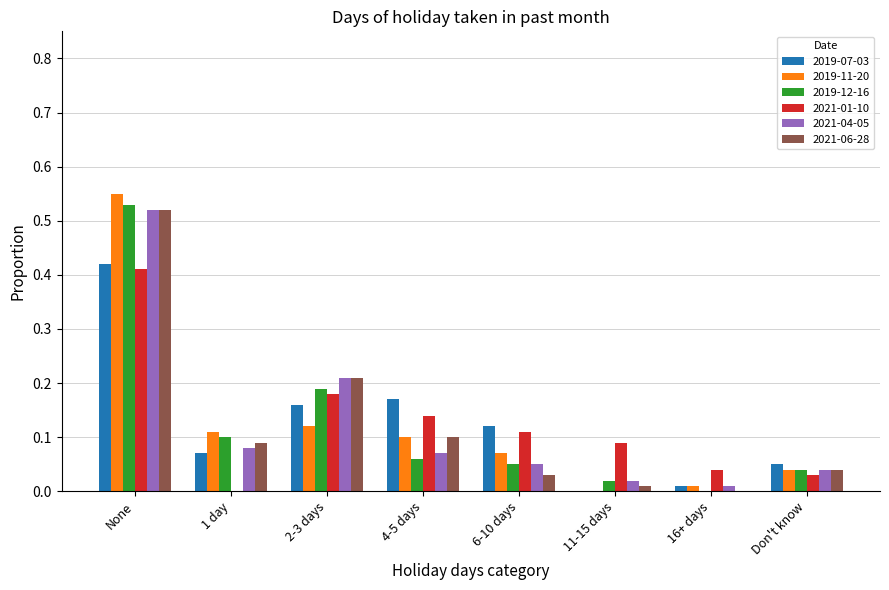

The value of 2021-06-28 at 2-3 days is 0.3. True or false?

False